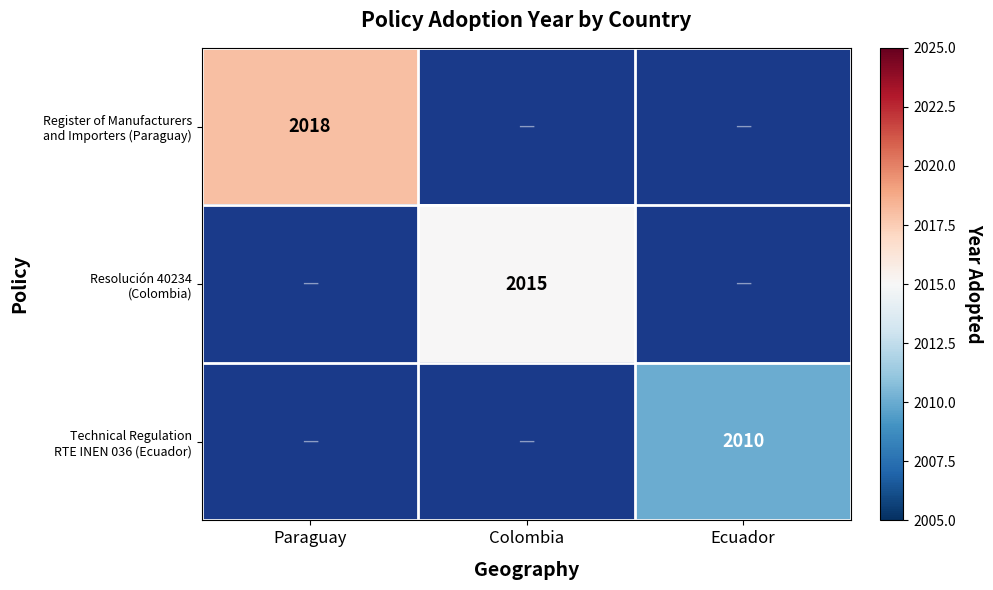

Rank the series by their maximum value, from highest to lowest.

Register of Manufacturers and Importers (Paraguay), Resolución 40234 (Colombia), Technical Regulation RTE INEN 036 (Ecuador)